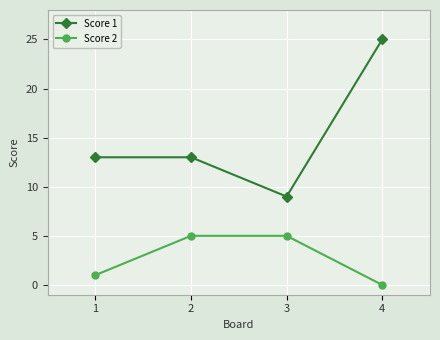

True or false: Score 1 has a value of 12 at 3.

False